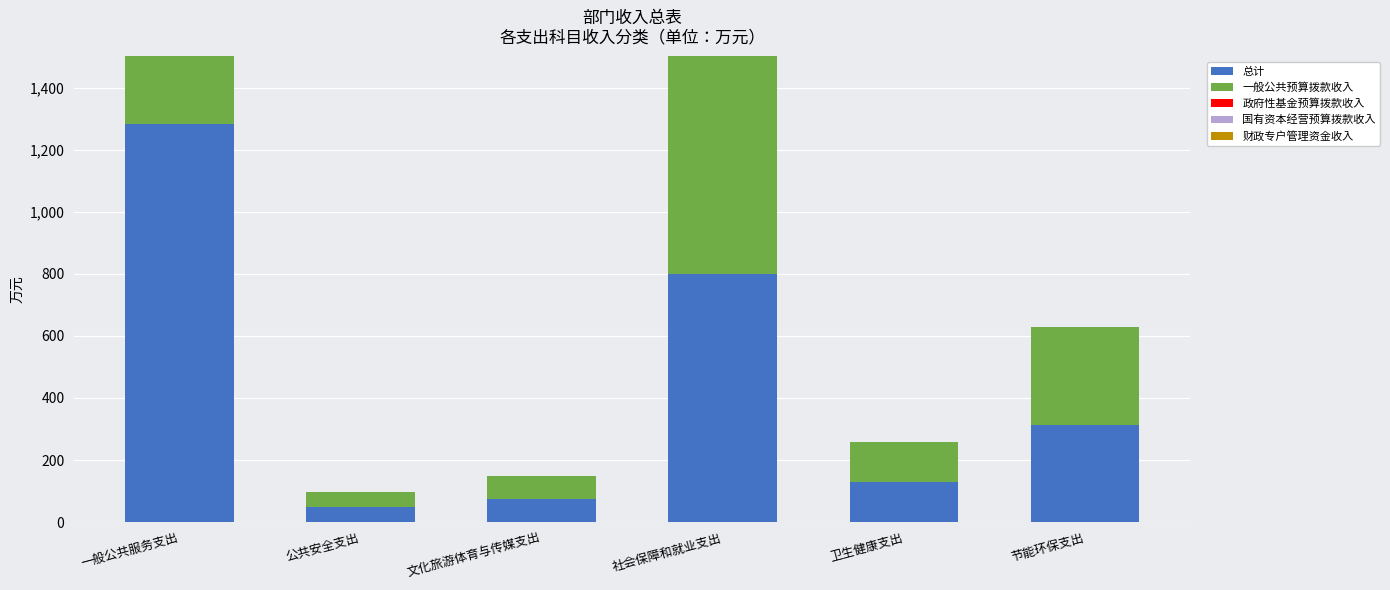

What are all the series names shown in the legend?

总计, 一般公共预算拨款收入, 政府性基金预算拨款收入, 国有资本经营预算拨款收入, 财政专户管理资金收入